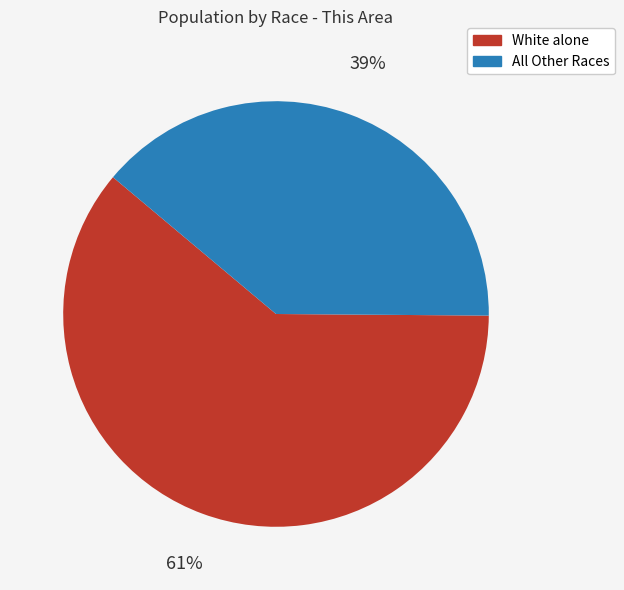

How many slices are in this pie chart?

2